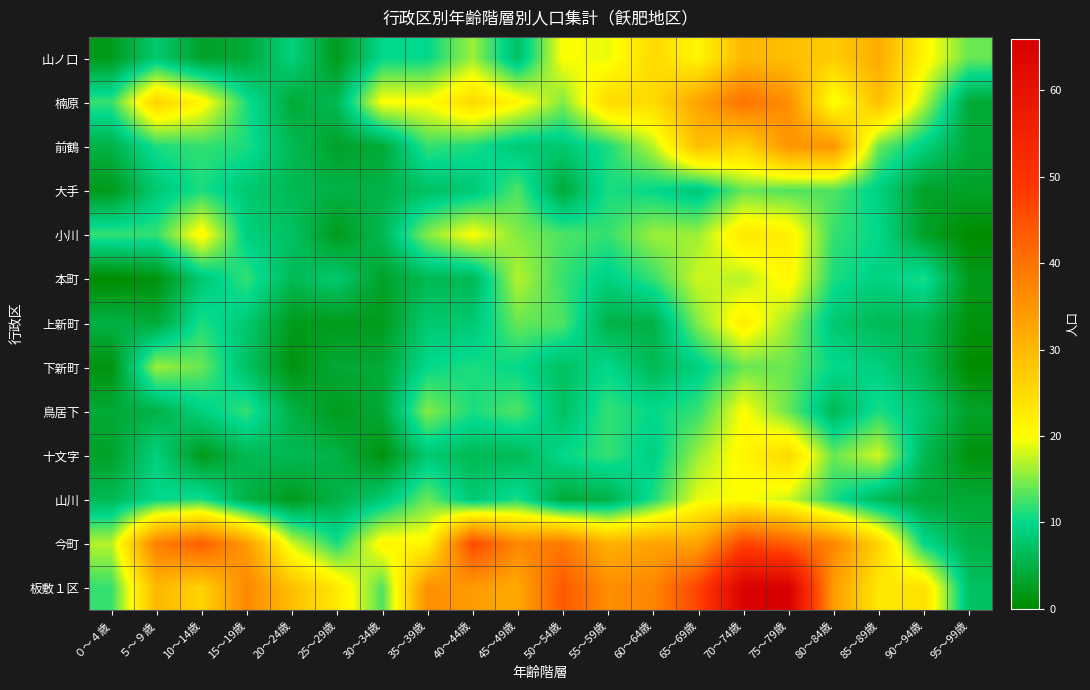

What is the spread (max minus min) of values at 20～24歳?

28